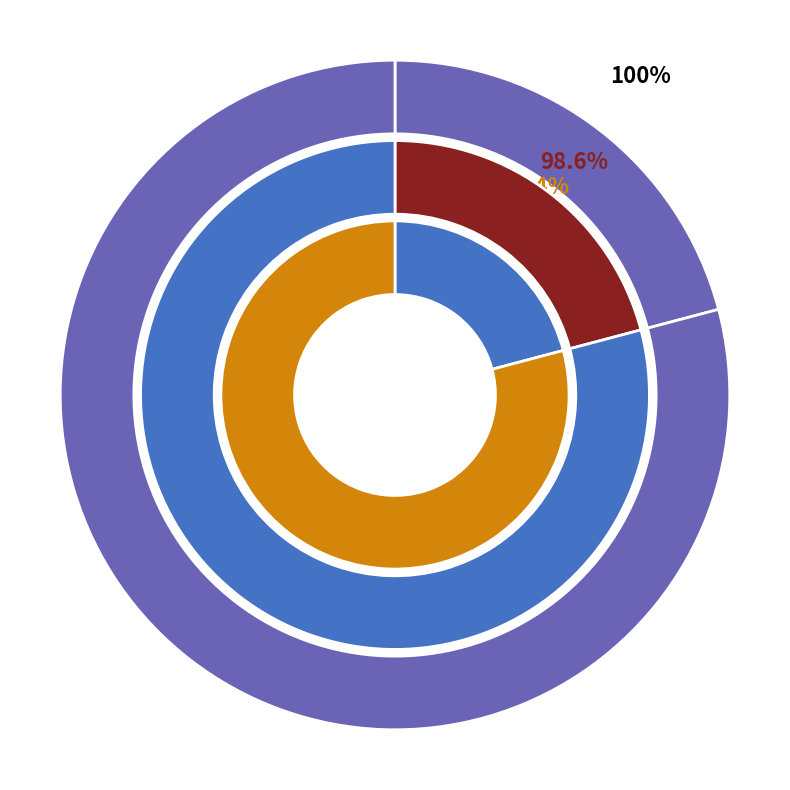

The 4457 slice represents 14% of the pie. True or false?

False